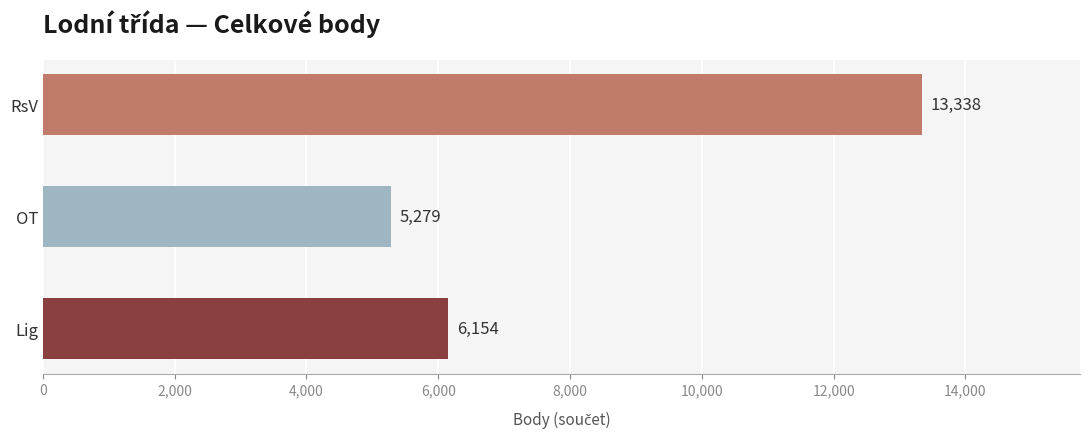

Reading bottom to top, extract all data points from this chart.

Lig=6154	OT=5279	RsV=13338